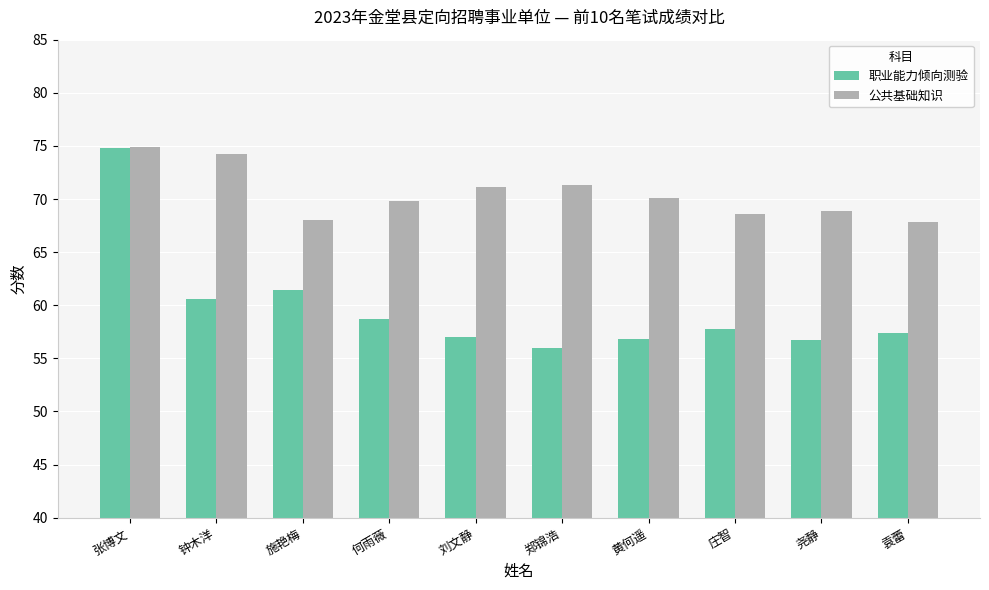

Is the value of 公共基础知识 at 庄智 greater than the value of 职业能力倾向测验 at 钟木洋?

Yes